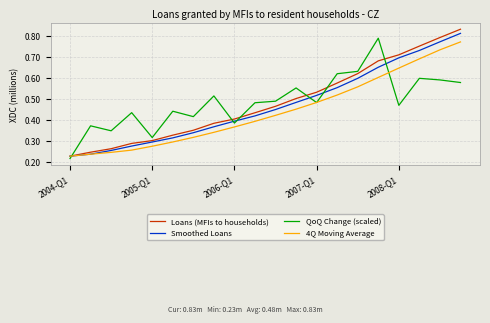

At how many categories does at least one series exceed 0?

20